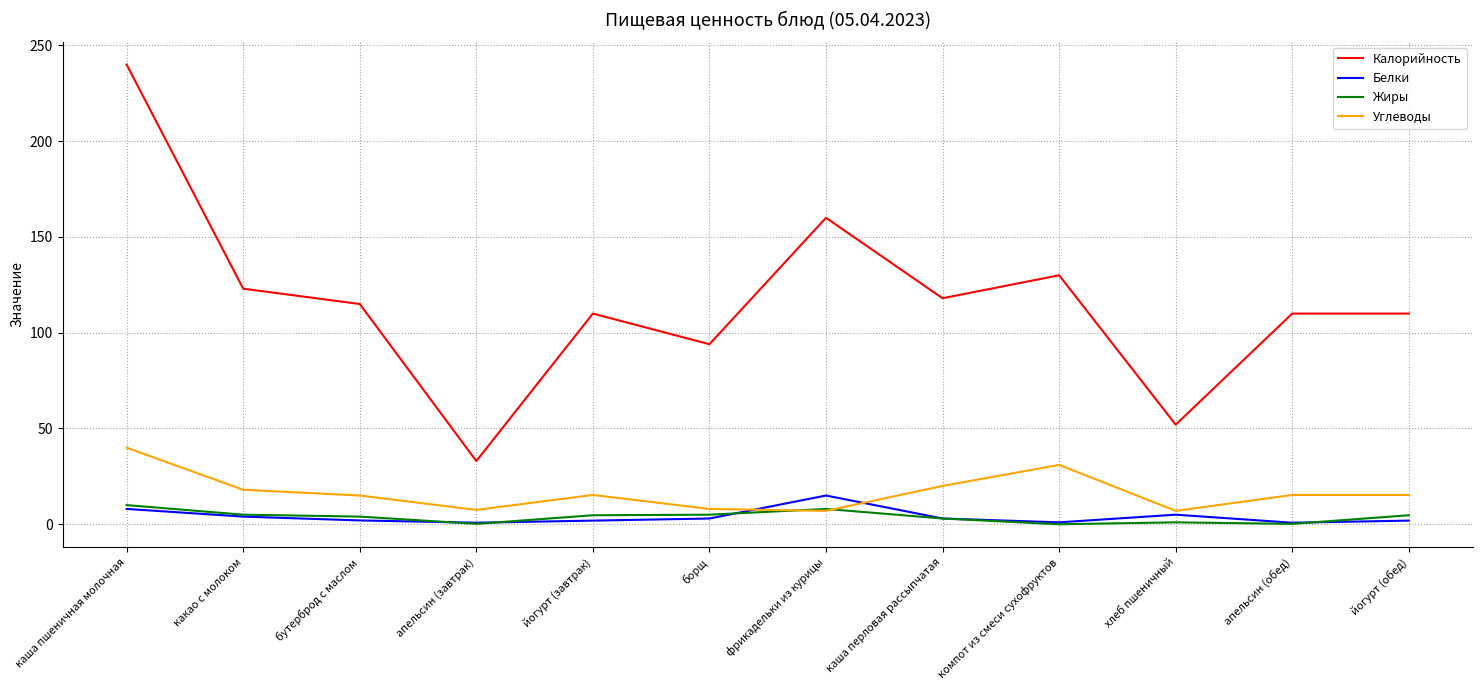

Where is the first local maximum for Углеводы?

йогурт (завтрак)